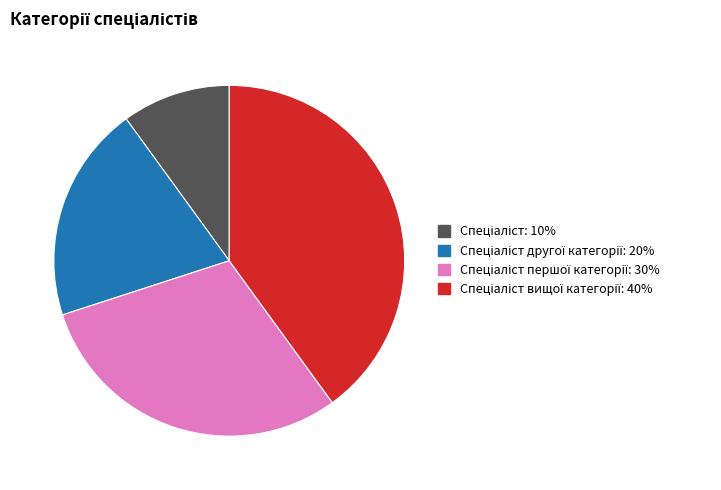

Is there a majority slice in this chart?

No